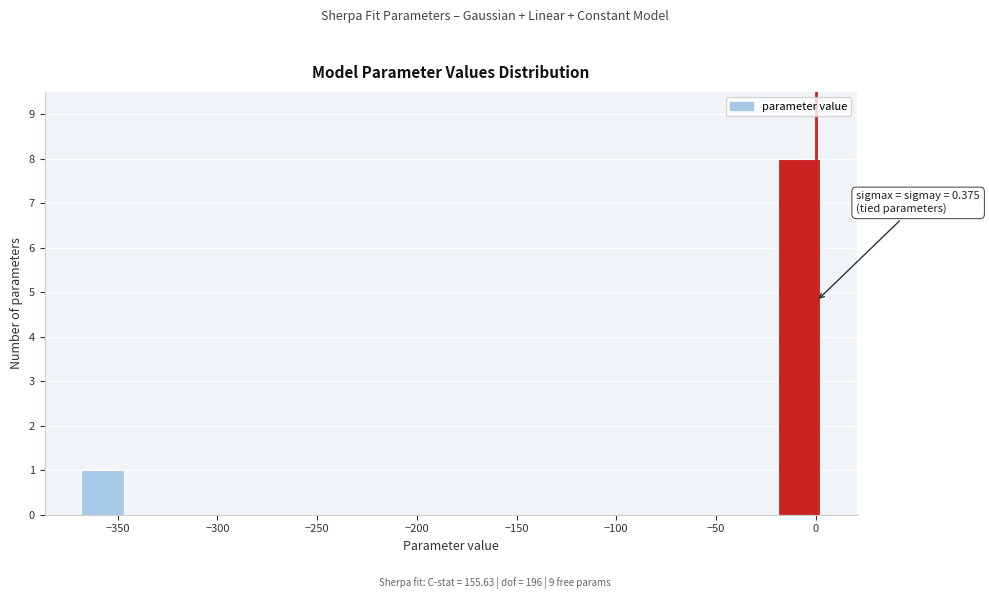

Which range on the x-axis has the tallest bar?

-20 to 5